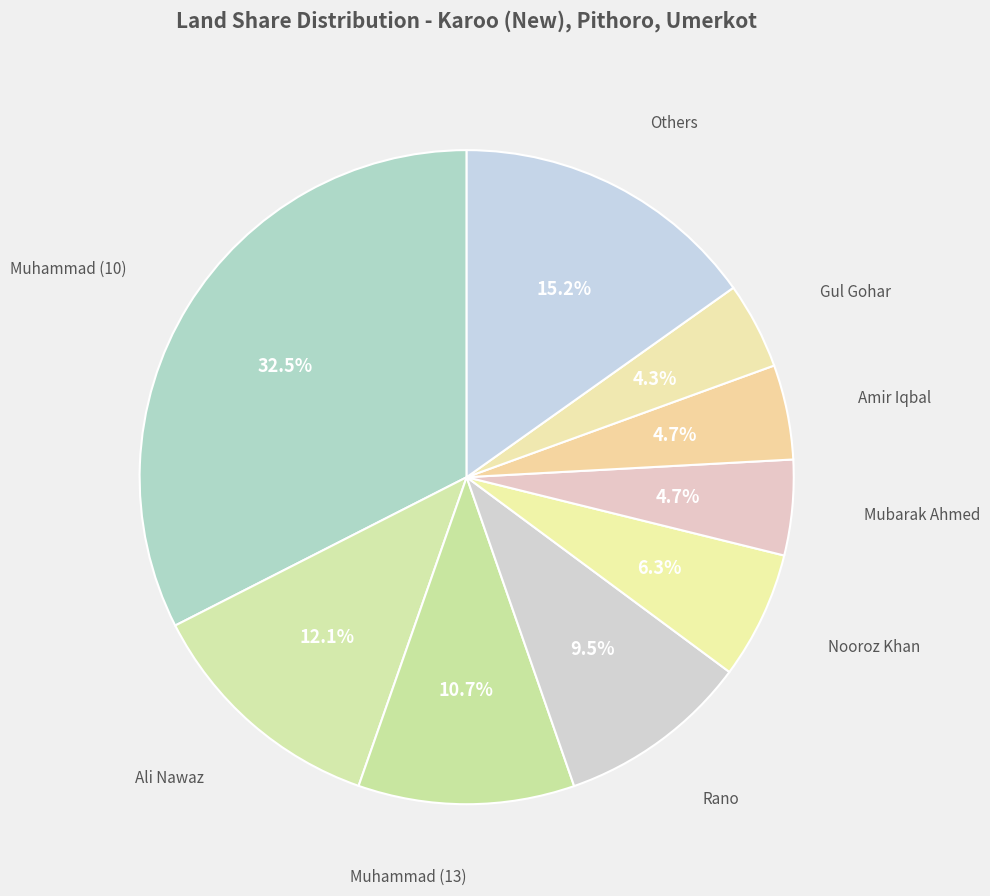

Is there a majority slice in this chart?

No